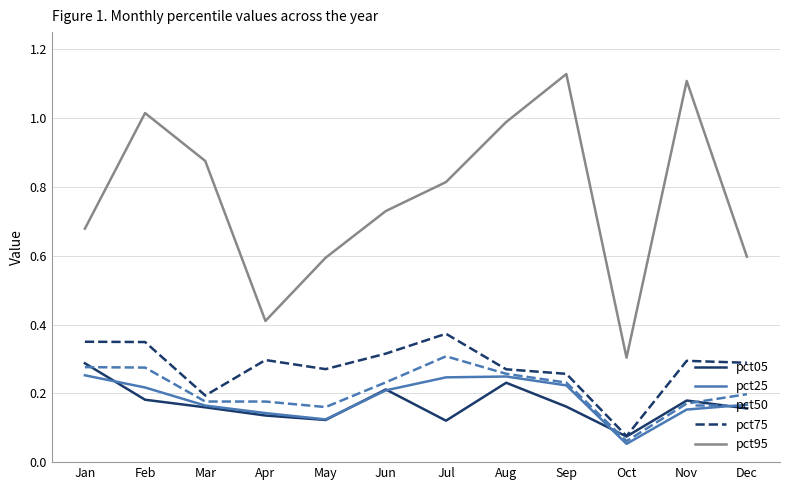

Between Jan and Oct, which series saw the biggest shift?

pct95